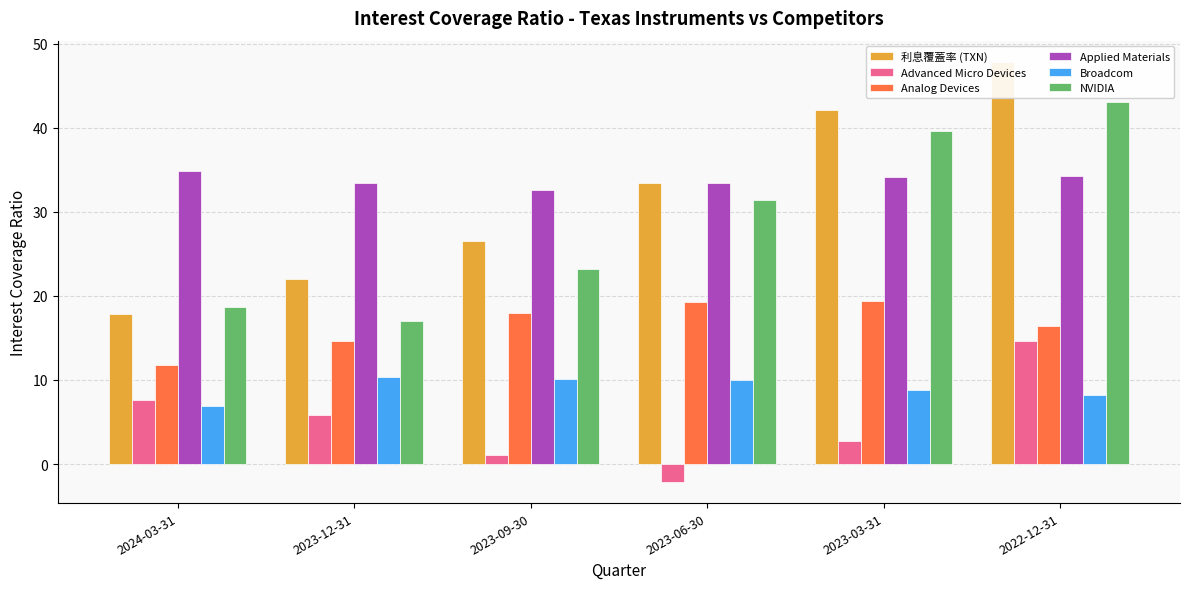

Which series has the largest range (max minus min)?

利息覆蓋率 (TXN)